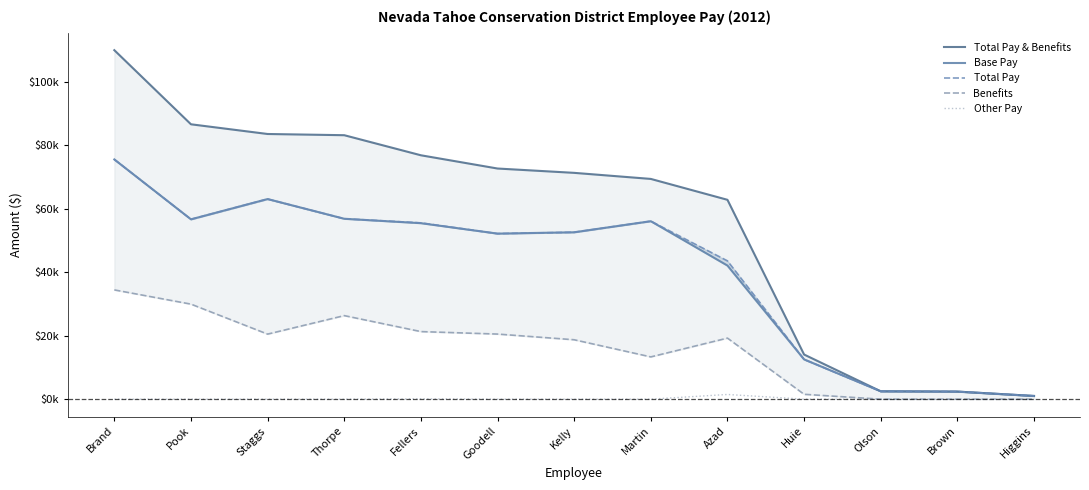

True or false: Total Pay & Benefits and Base Pay intersect in this chart.

False